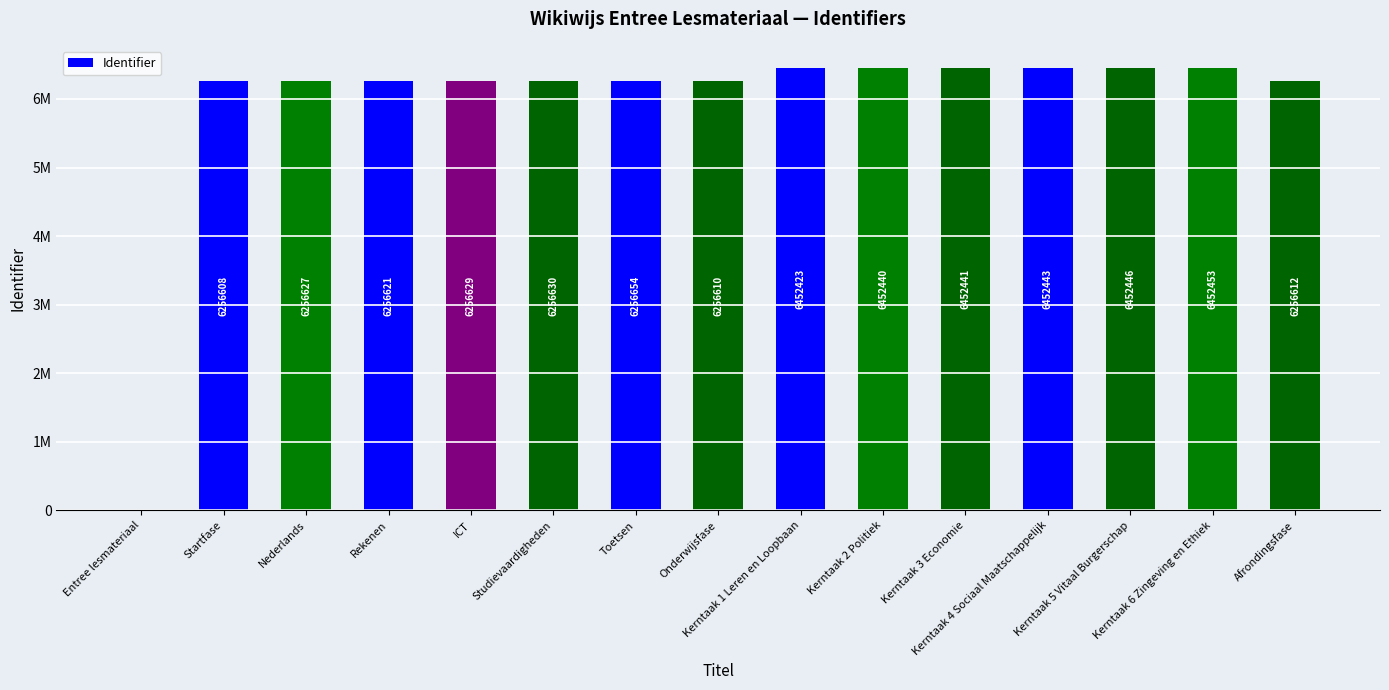

Rank the categories by value from highest to lowest.

Kerntaak 6 Zingeving en Ethiek, Kerntaak 5 Vitaal Burgerschap, Kerntaak 4 Sociaal Maatschappelijk, Kerntaak 3 Economie, Kerntaak 2 Politiek, Kerntaak 1 Leren en Loopbaan, Toetsen, Studievaardigheden, ICT, Nederlands, Rekenen, Afrondingsfase, Onderwijsfase, Startfase, Entree lesmateriaal